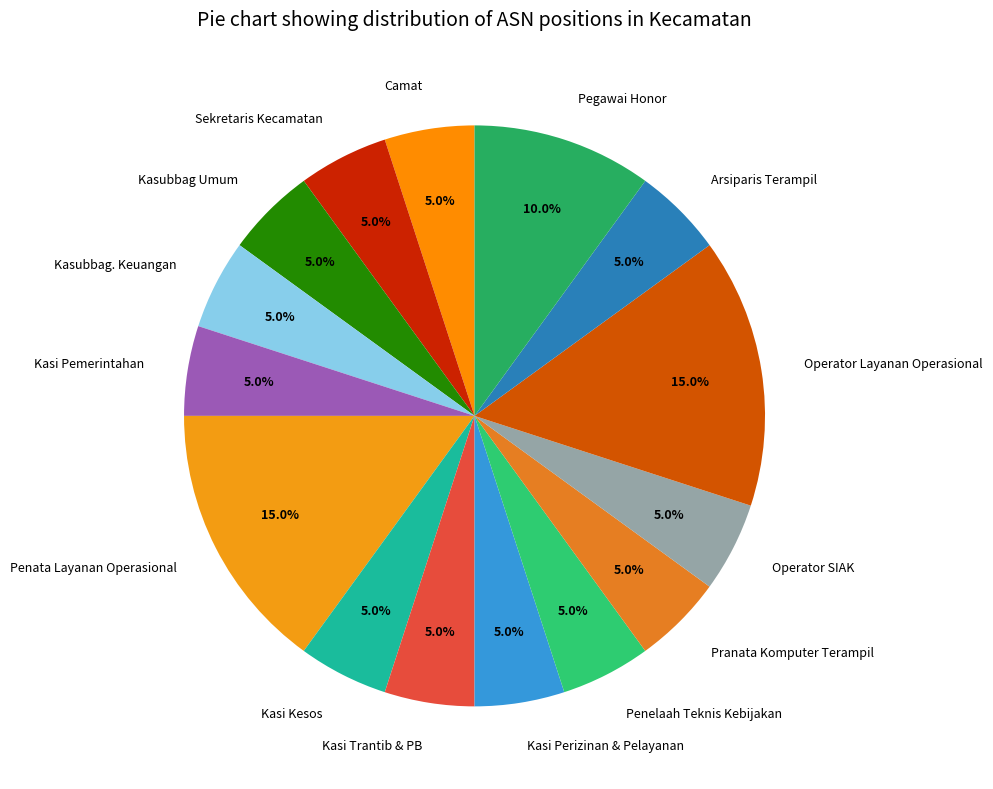

Is there any slice that represents more than half of the pie?

No